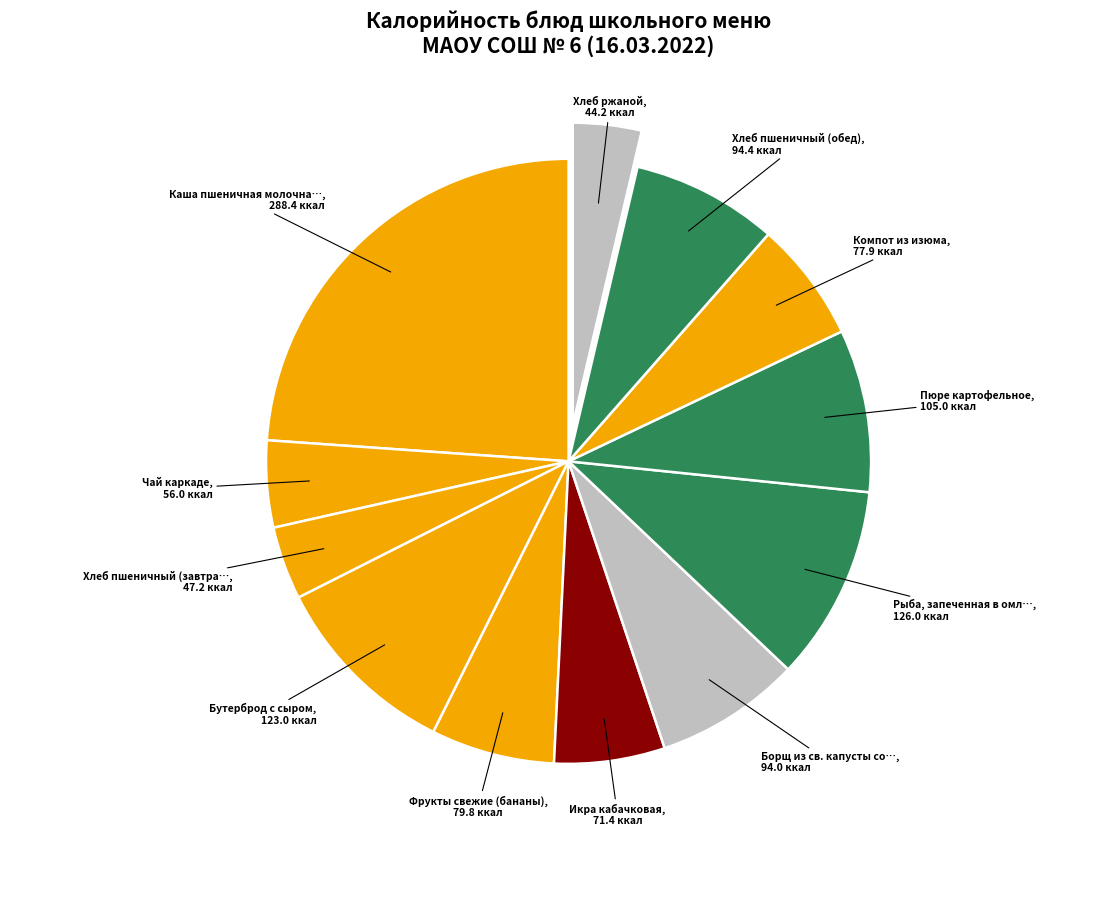

How many slices are in this pie chart?

12